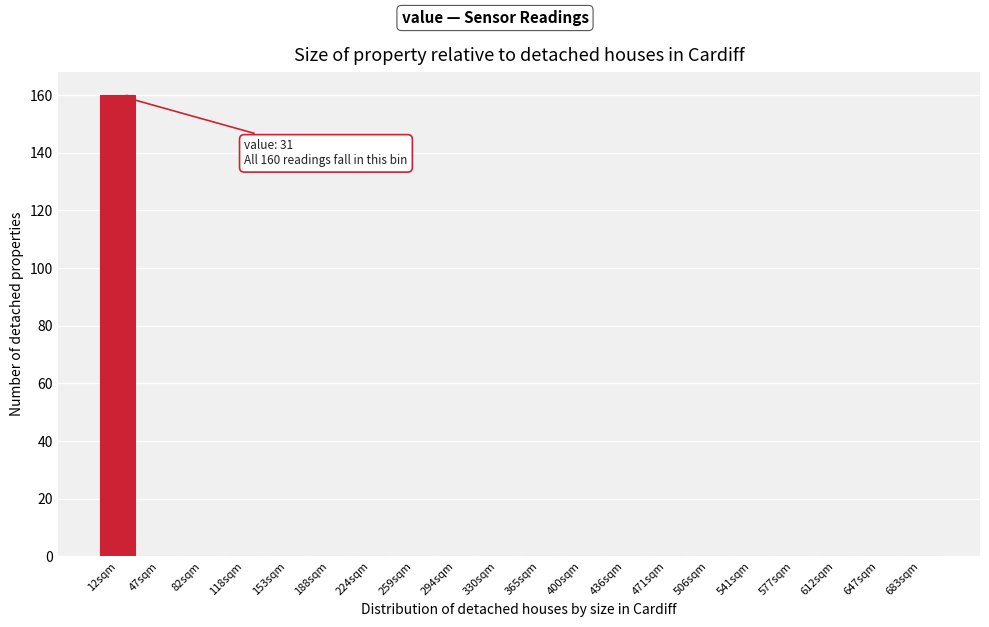

Reading right to left, list all the values displayed in this chart.

683sqm=0	647sqm=0	612sqm=0	577sqm=0	541sqm=0	506sqm=0	471sqm=0	436sqm=0	400sqm=0	365sqm=0	330sqm=0	294sqm=0	259sqm=0	224sqm=0	188sqm=0	153sqm=0	118sqm=0	82sqm=0	47sqm=0	12sqm=160